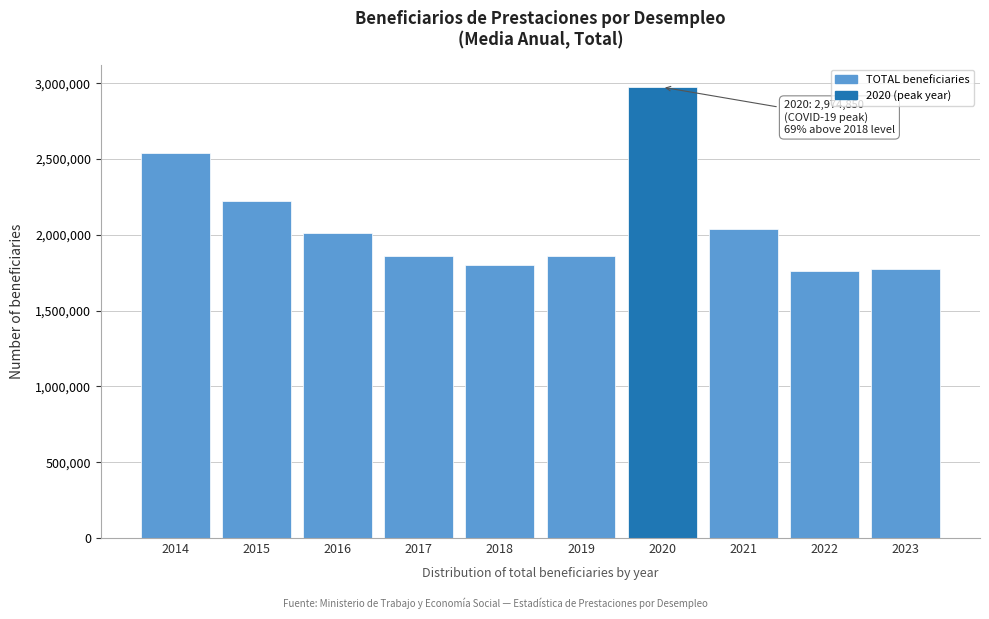

What is the change in value from 2020 to 2021?

-938506.0